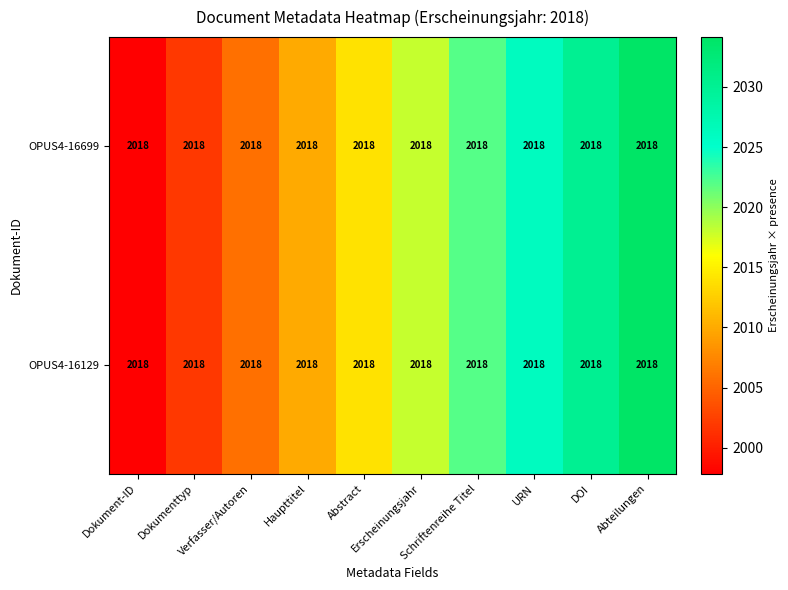

What is the total value across all series at Schriftenreihe Titel?

4044.1